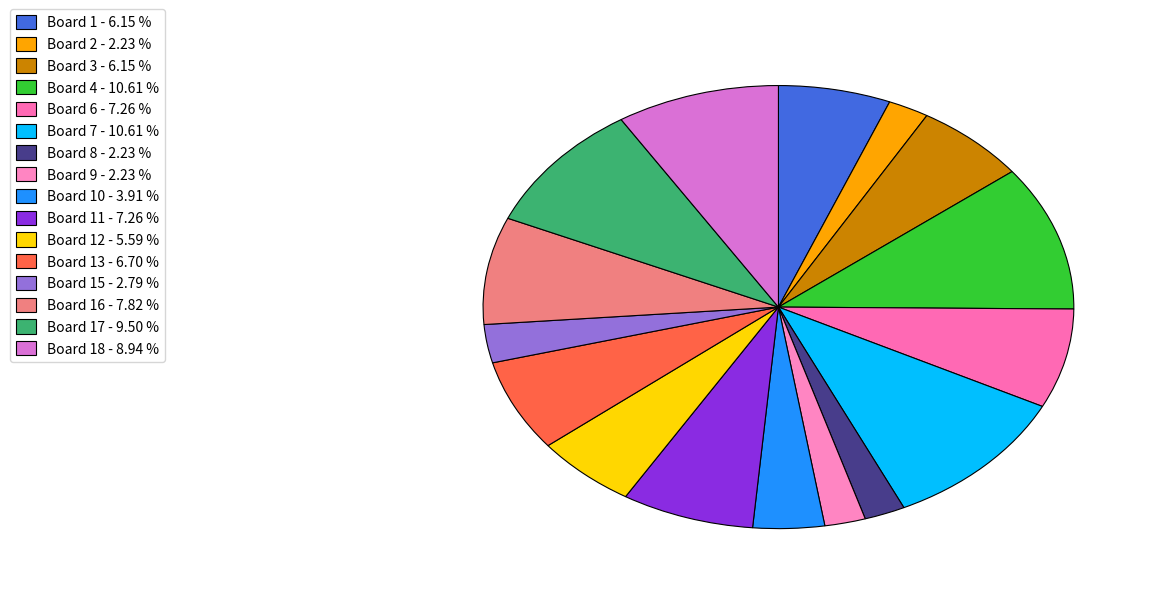

Count the number of slices in the pie.

16